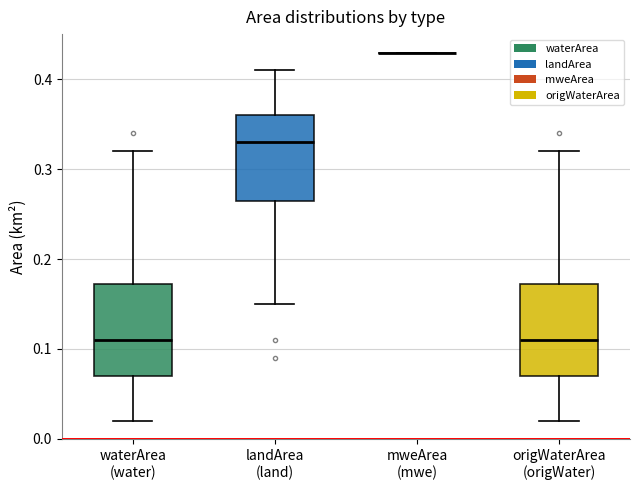

Reading left to right, read every box against the y-axis: the position of its median line, the range the box covers, and the ends of its whiskers. The values are not printed on the chart, so give them approximately, as read against the axis.

waterArea (water): median 0.11, box 0.07 to 0.17, whiskers 0.02 to 0.32
landArea (land): median 0.33, box 0.27 to 0.36, whiskers 0.15 to 0.41
mweArea (mwe): box collapsed to a line at 0.43, whiskers 0.43 to 0.43
origWaterArea (origWater): median 0.11, box 0.07 to 0.17, whiskers 0.02 to 0.32